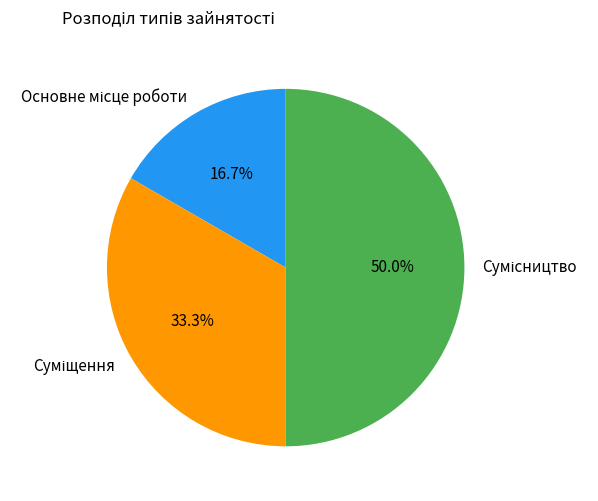

To the nearest percent, what portion does Сумісництво represent?

50%